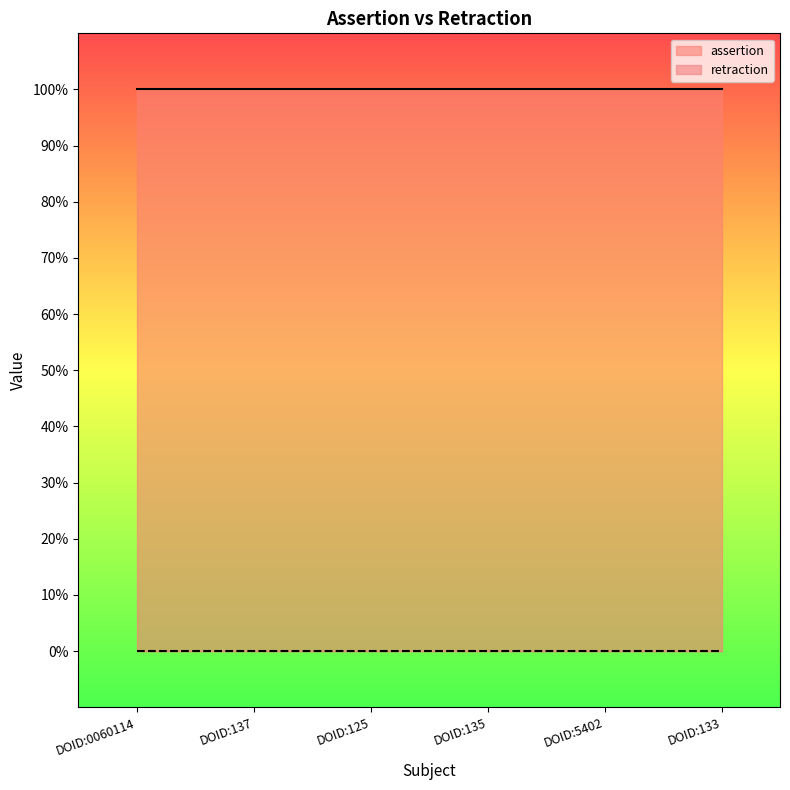

Does the chart have visible grid lines?

No